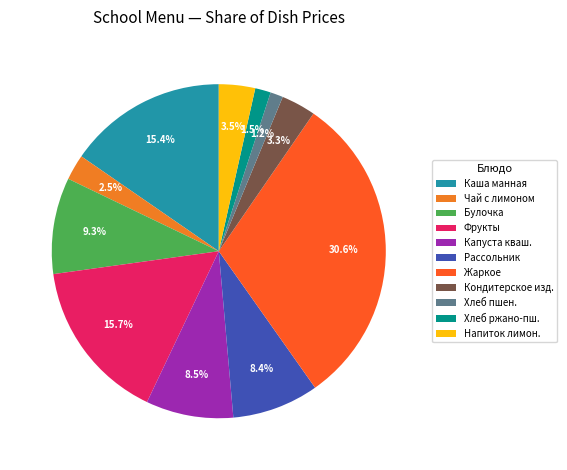

Count the number of slices in the pie.

11